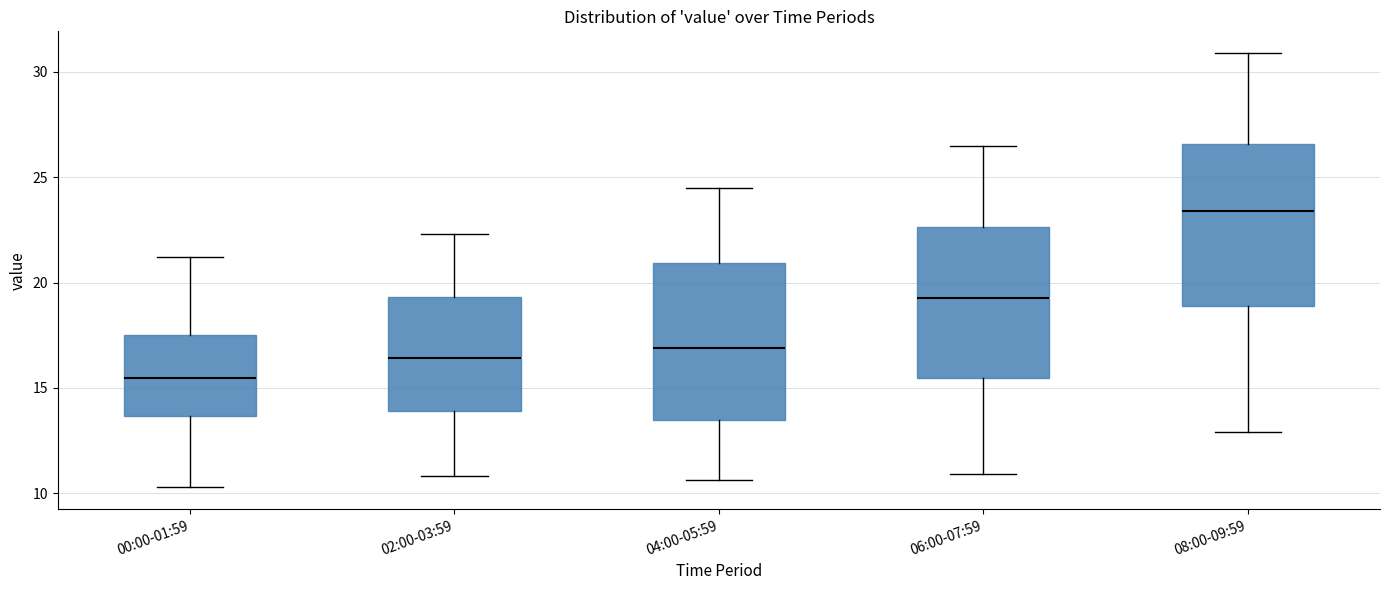

Reading left to right, transcribe this box plot: for each box, give where its median line is, the range the box spans, and where its two whiskers end, as read against the y-axis. The values are not printed on the chart, so give them approximately, as read against the axis.

00:00-01:59: median 15.5, box 13.5 to 17.5, whiskers 10.5 to 21.0
02:00-03:59: median 16.5, box 14.0 to 19.5, whiskers 11.0 to 22.5
04:00-05:59: median 17.0, box 13.5 to 21.0, whiskers 10.5 to 24.5
06:00-07:59: median 19.5, box 15.5 to 22.5, whiskers 11.0 to 26.5
08:00-09:59: median 23.5, box 19.0 to 26.5, whiskers 13.0 to 31.0